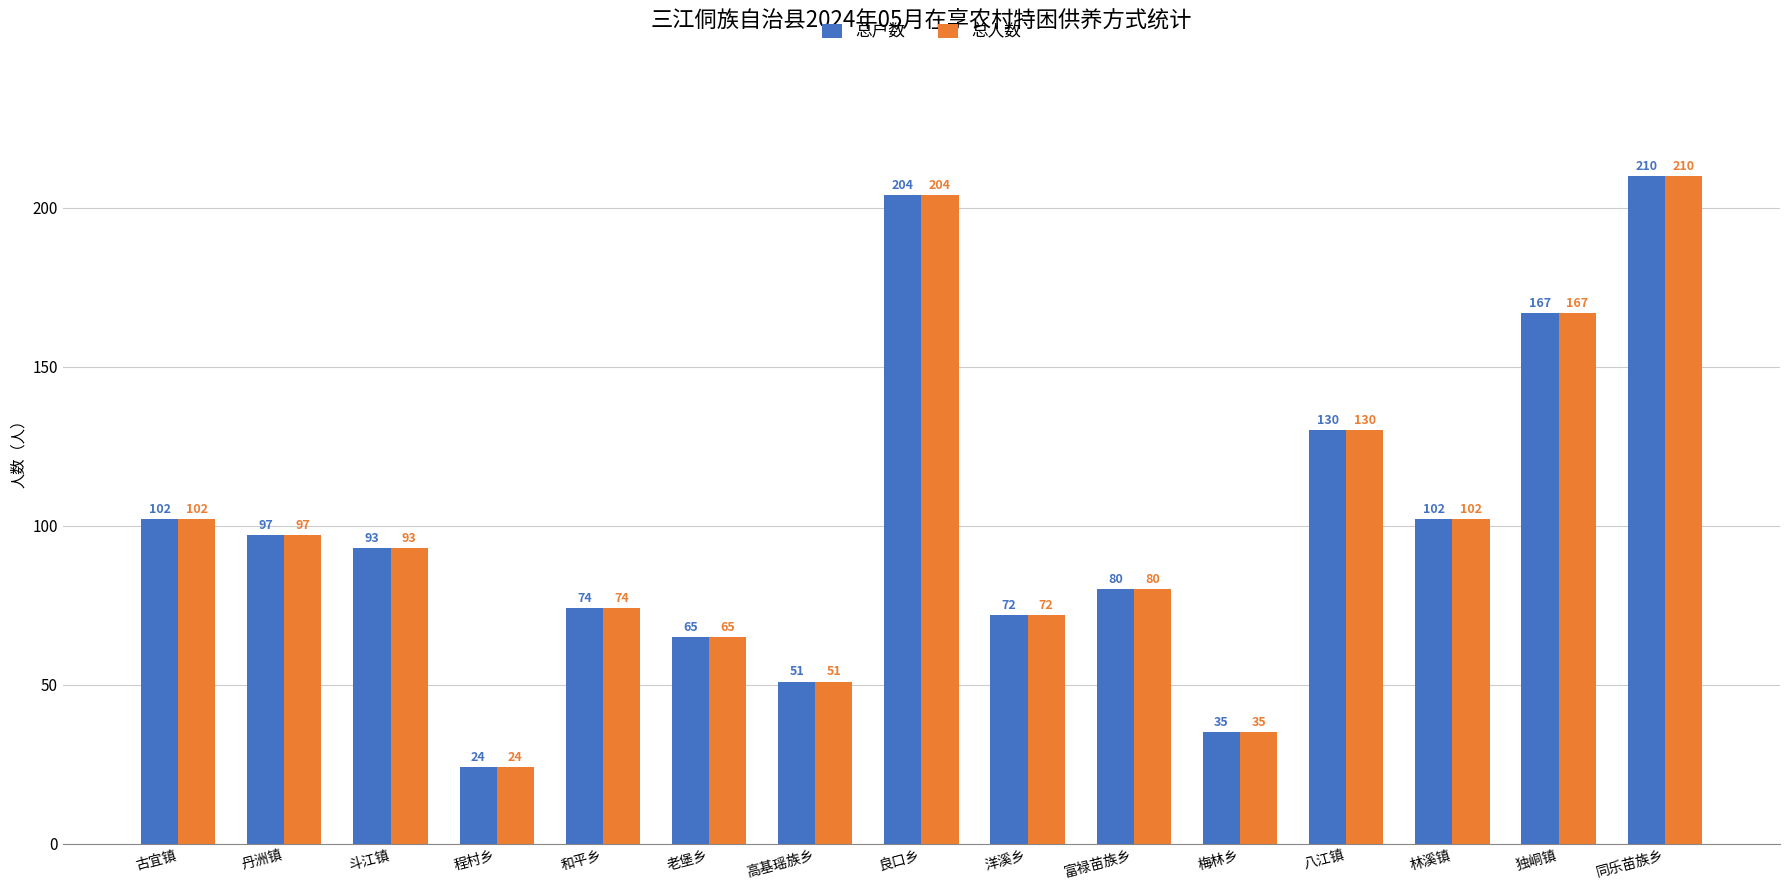

Are the bars grouped side by side (vs. stacked)?

Yes